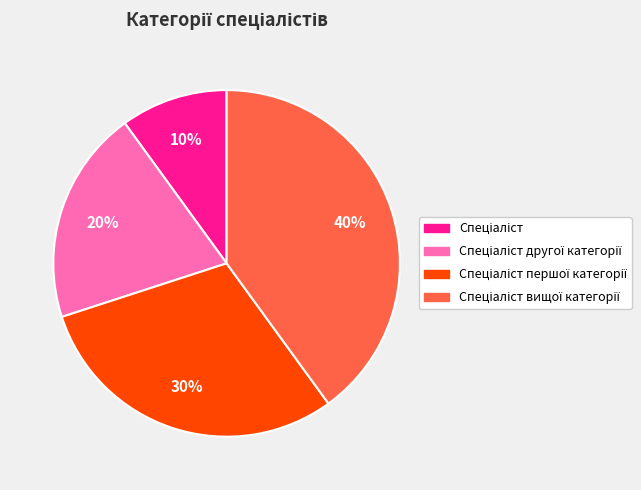

To the nearest percent, what is the average slice percentage?

25%